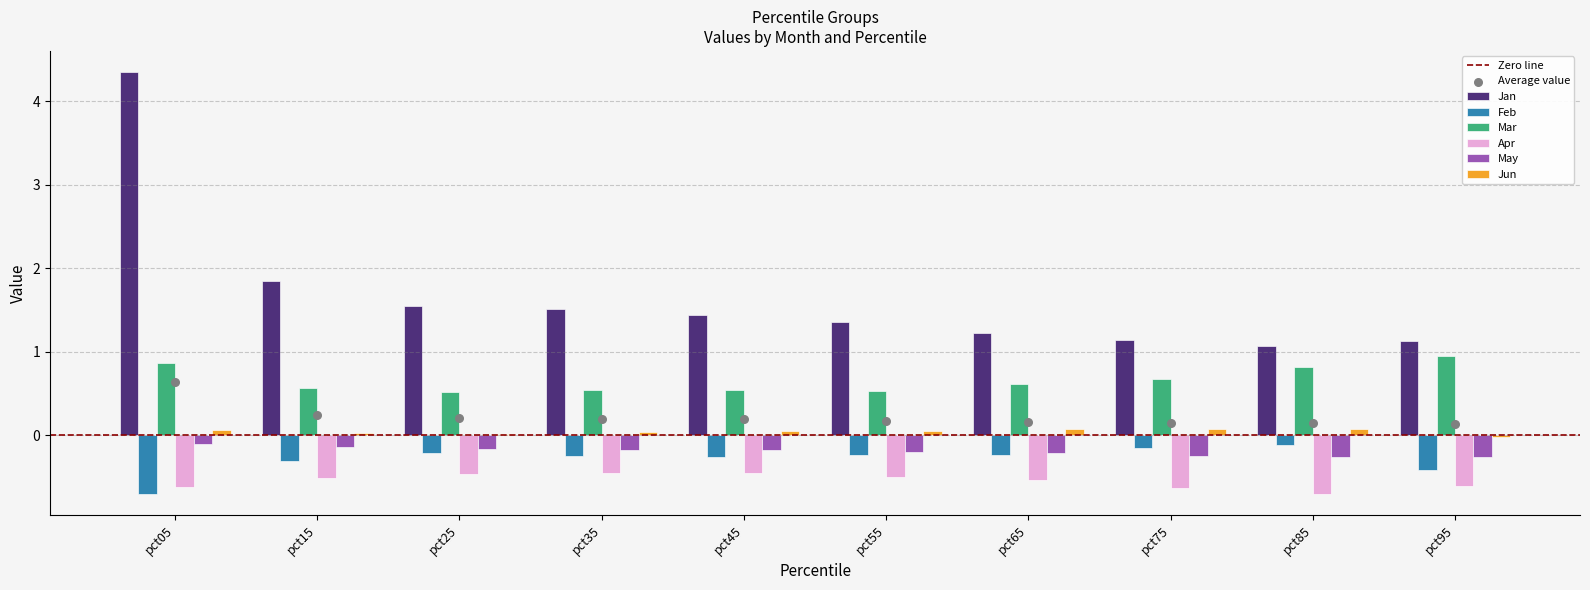

What is the total value across all series at pct95?

0.8